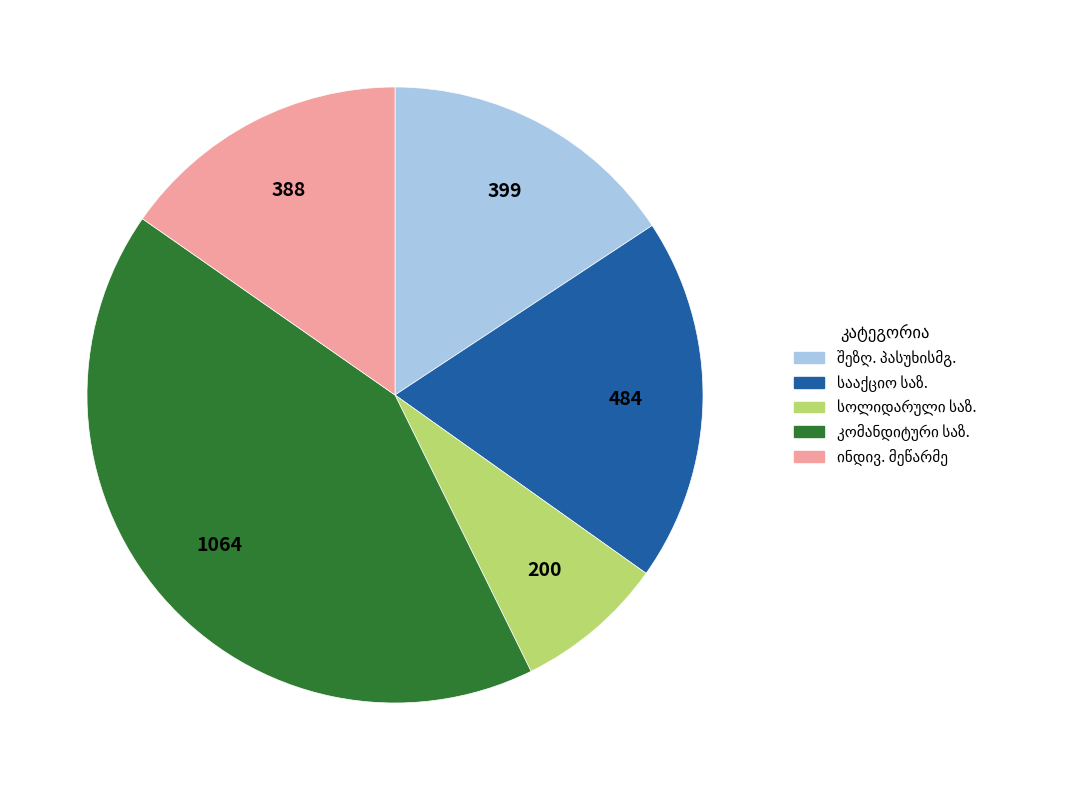

Does any single category account for the majority?

No